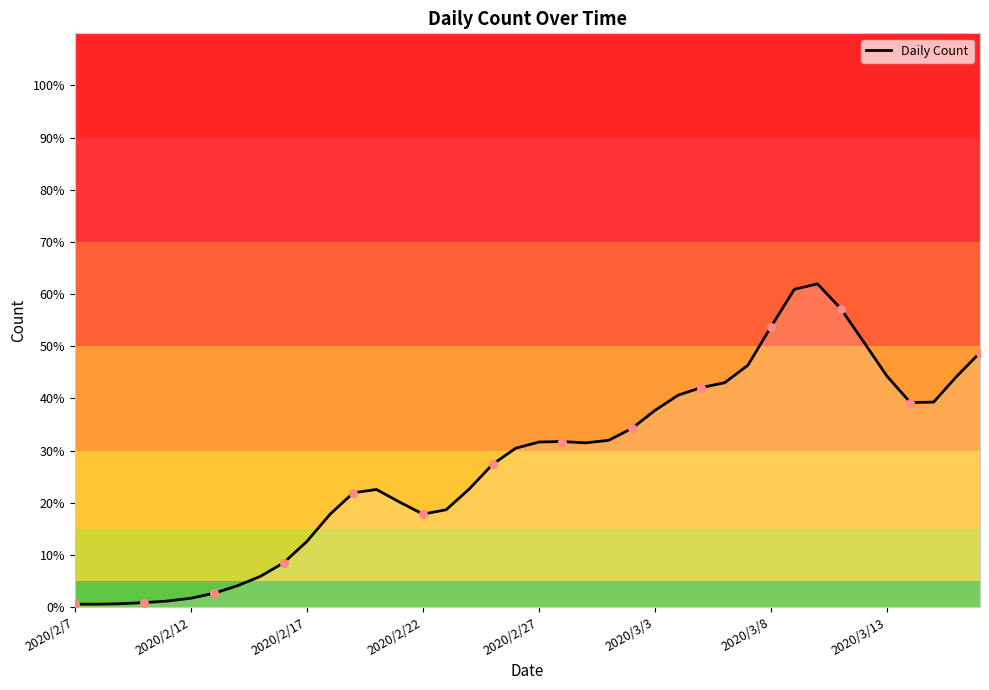

What is the greatest value displayed?

62.0